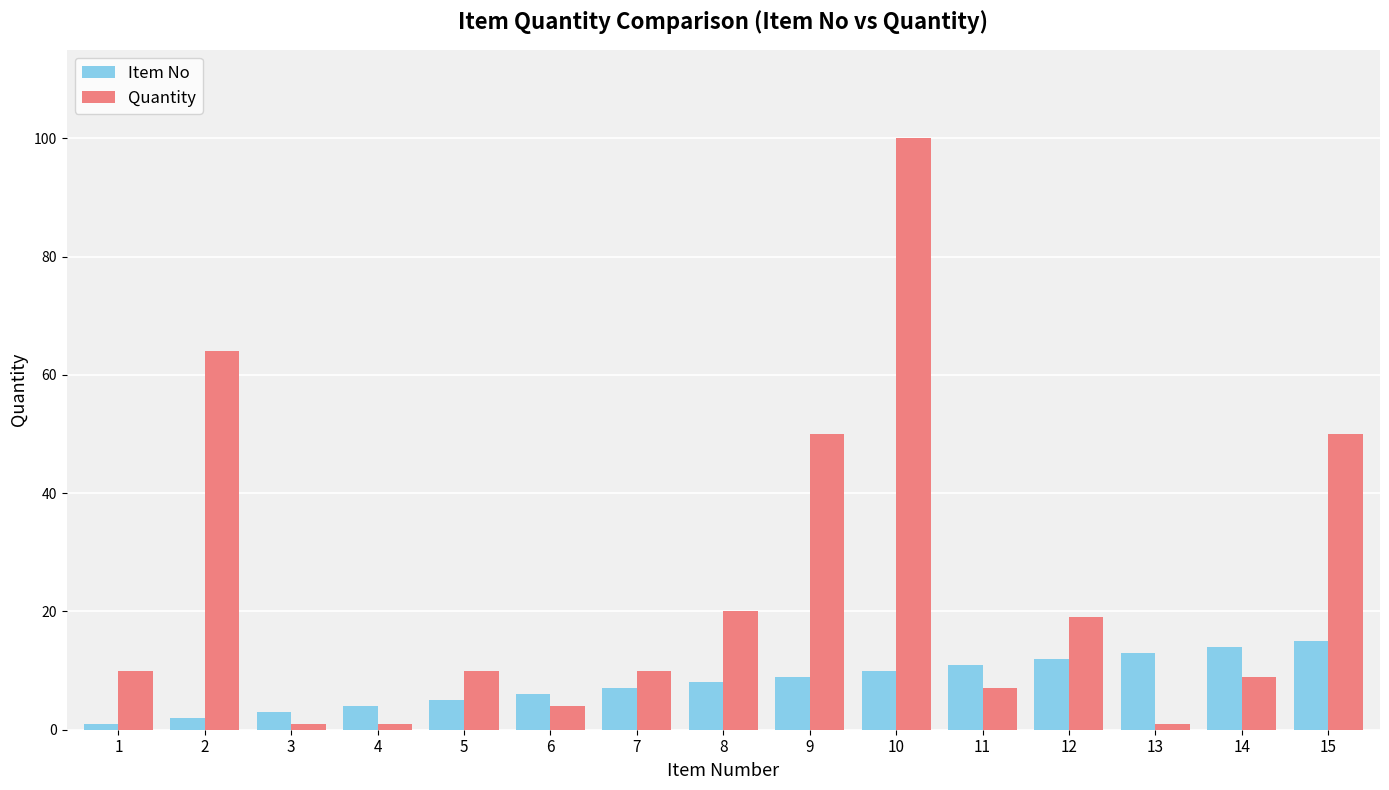

Rank the series by their maximum value, from highest to lowest.

Quantity, Item No